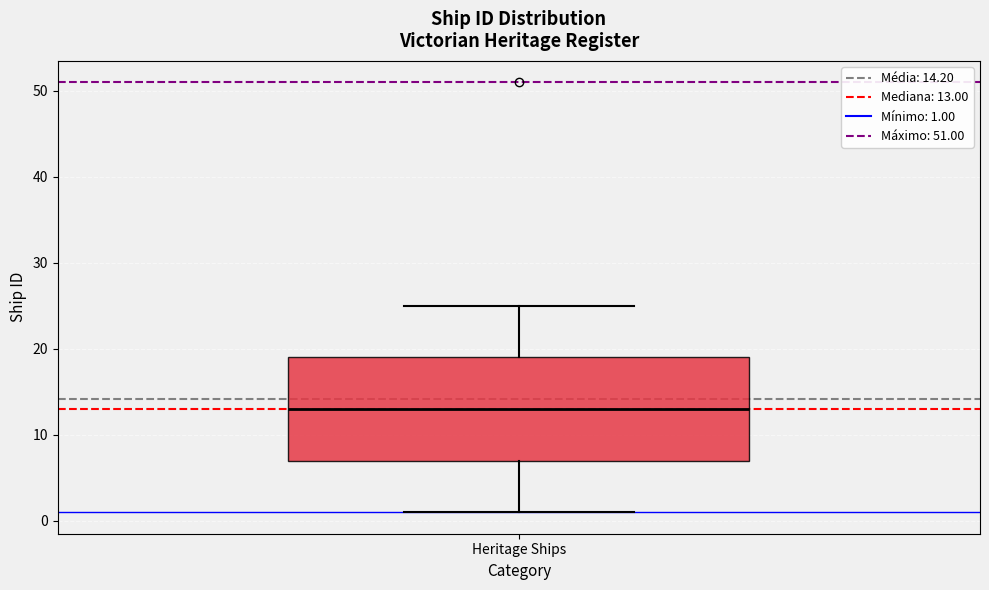

Read this box plot against the y-axis: the position of the median line, the range covered by the box, and the ends of both whiskers. The values are not printed on the chart, so give them approximately, as read against the axis.

median 13, box 7 to 19, whiskers 1 to 25